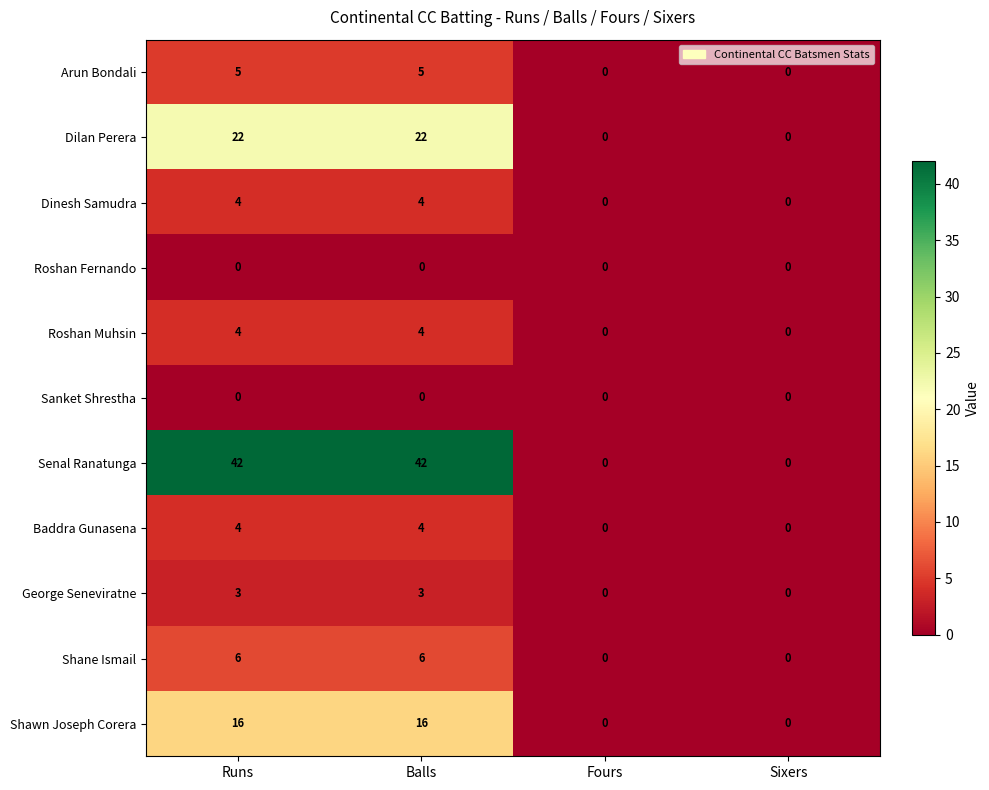

Which series changed the most between Runs and Sixers?

Senal Ranatunga